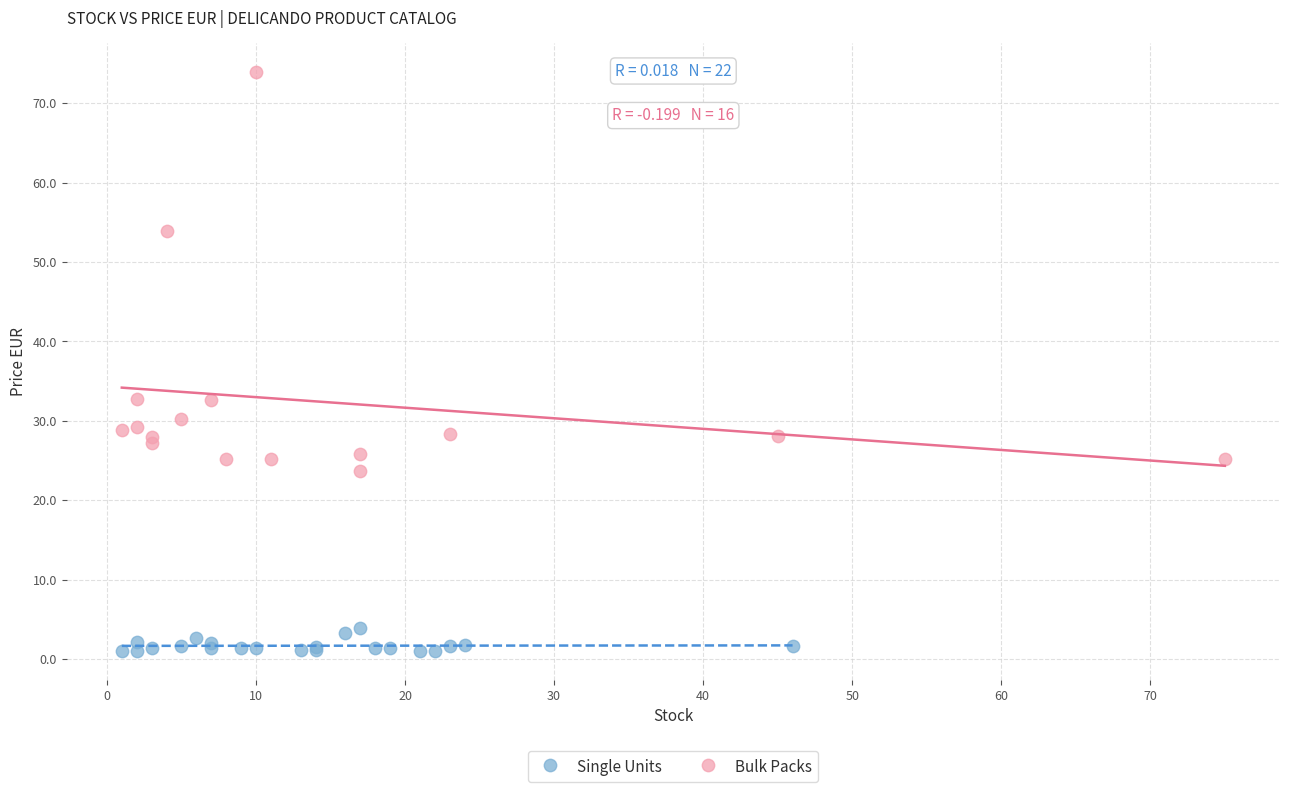

What are all the series names shown in the legend?

Single Units, Bulk Packs